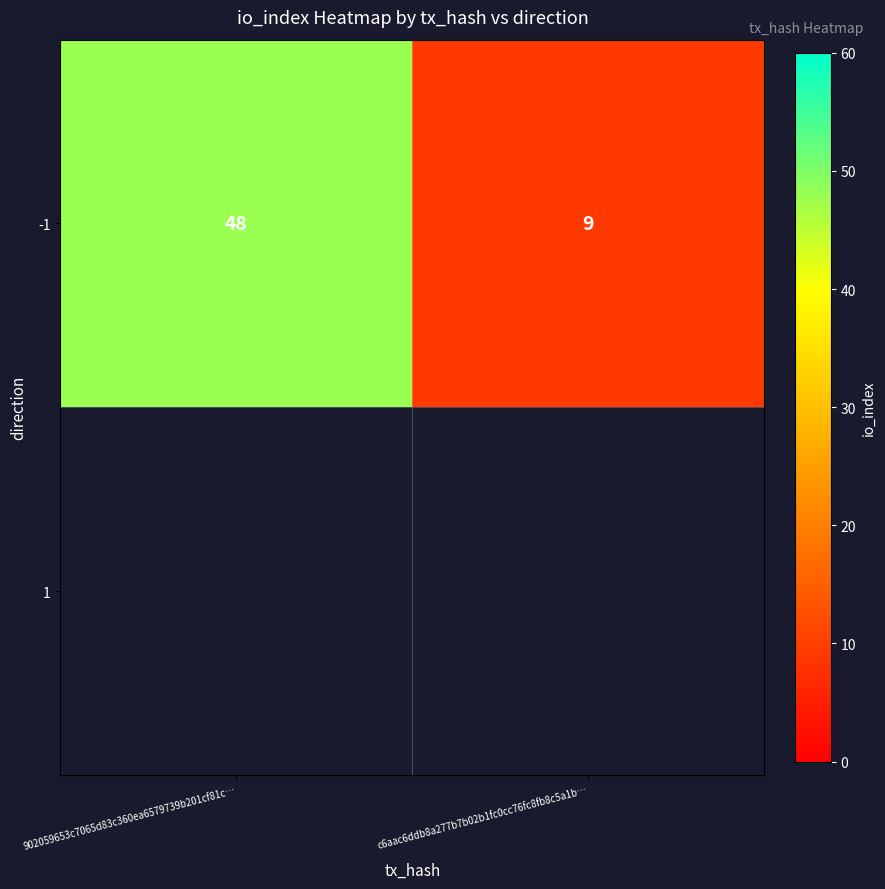

Rank the categories by value from highest to lowest.

902059653c7065d83c360ea6579739b201cf81c…, c6aac6ddb8a277b7b02b1fc0cc76fc8fb8c5a1b…